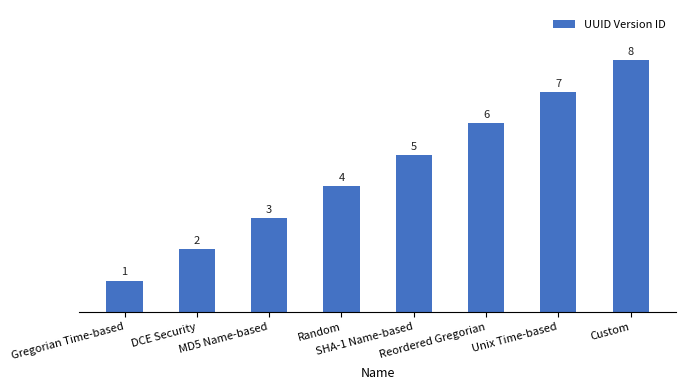

What is the ratio of the value at MD5 Name-based to the value at Reordered Gregorian?

0.5